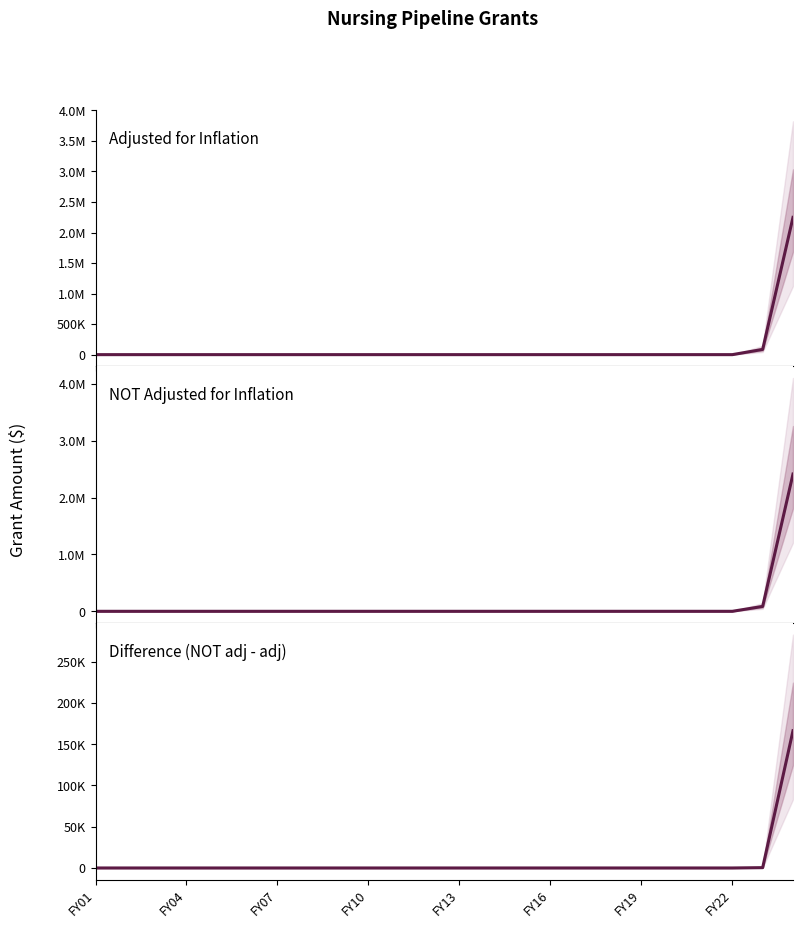

Which series has the widest spread of values?

NOT Adjusted for Inflation